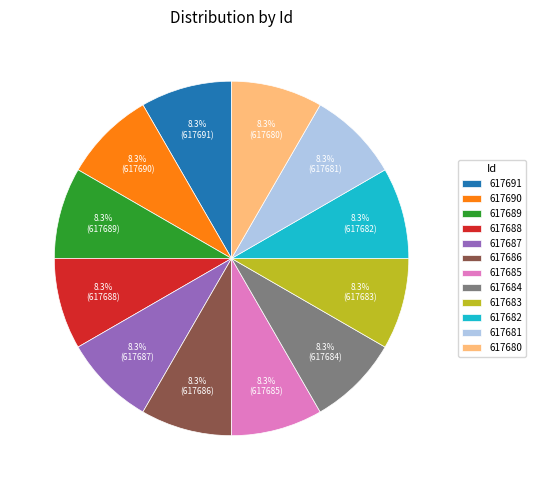

Approximately how many times larger is the value at 617687 compared to 617681?

1.0